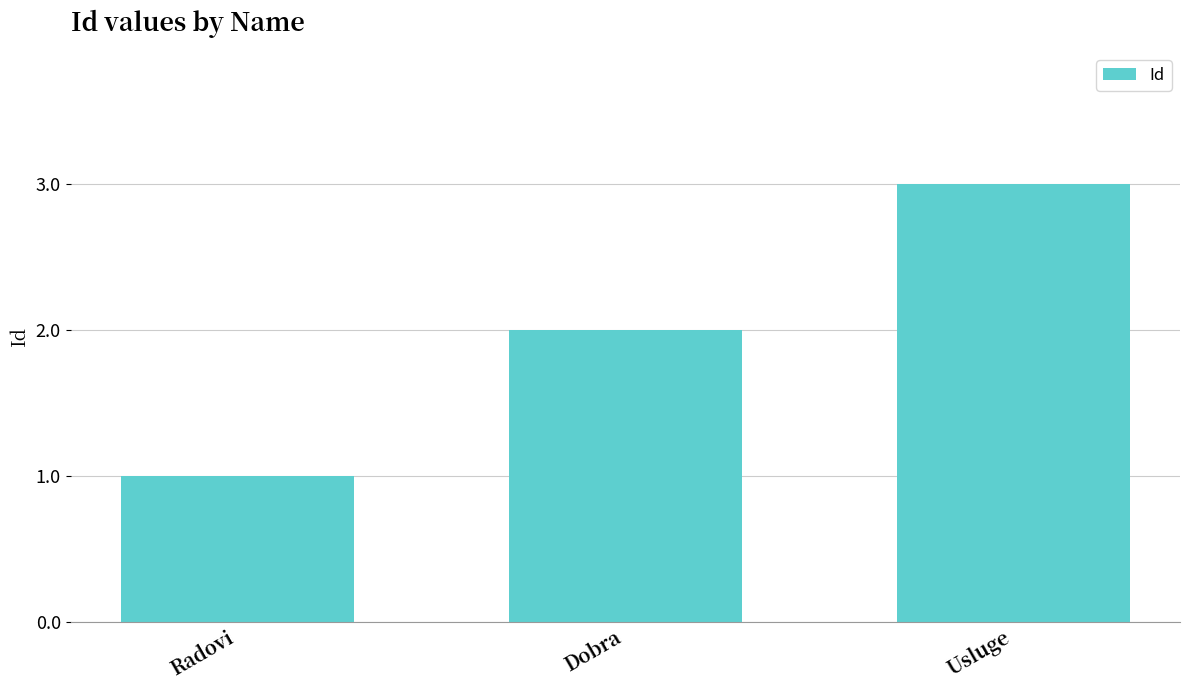

How many values are below 2?

1